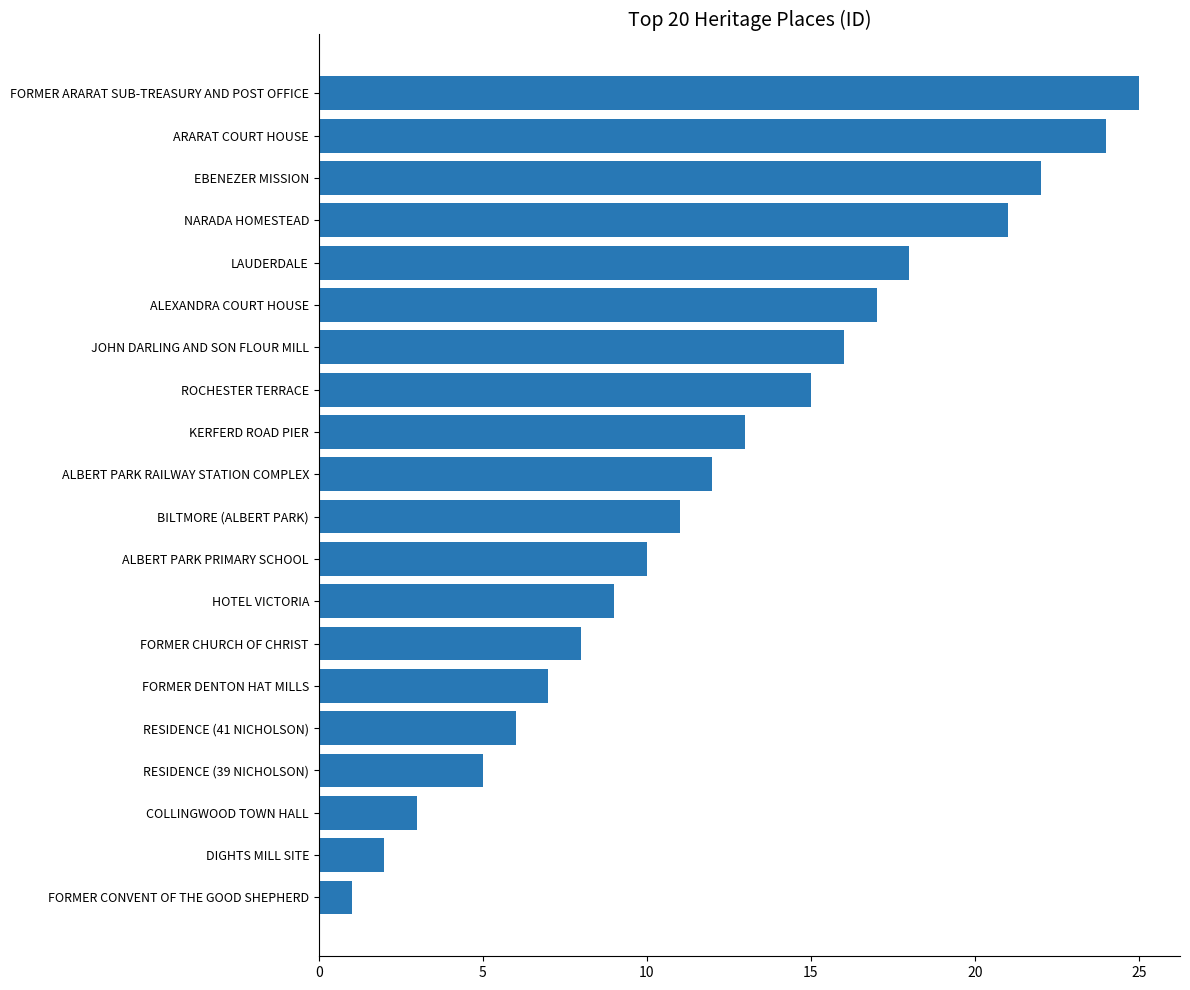

What is the greatest value displayed?

25